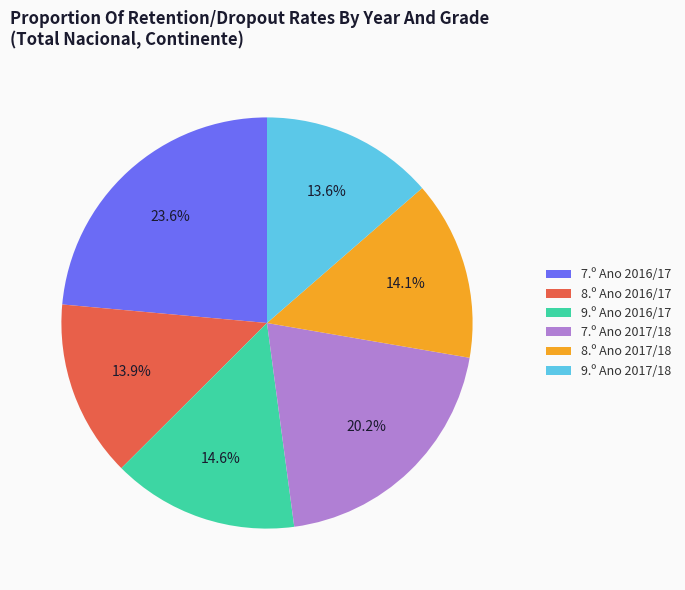

Combined, do 7.º Ano 2016/17 and 9.º Ano 2017/18 account for over 50%?

No